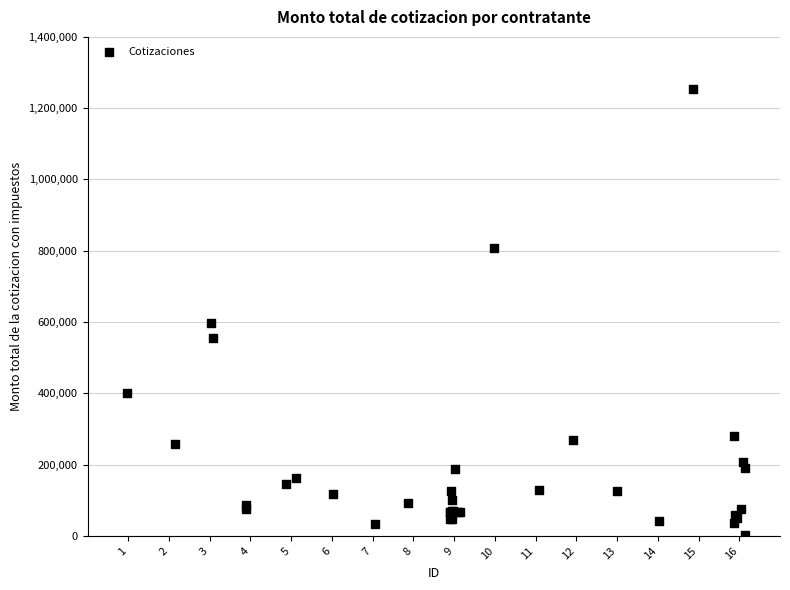

What Y value in the scatter plot is closest to 628204?

597853.0